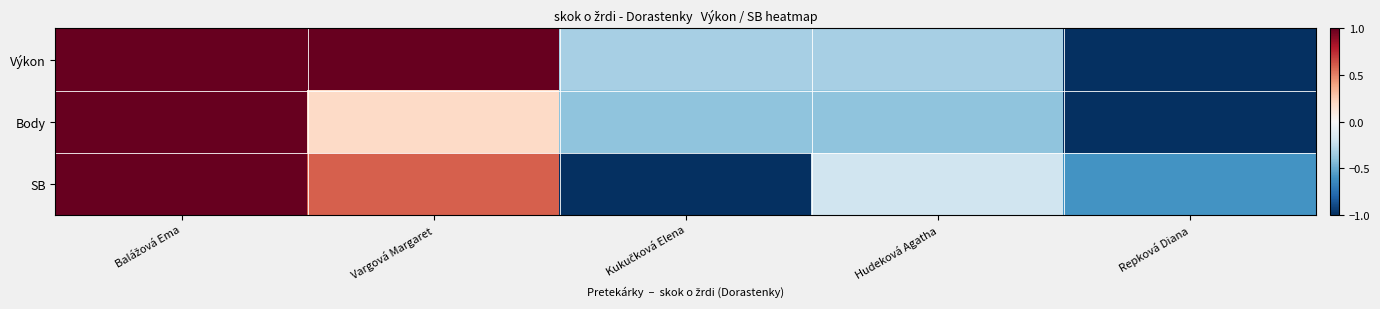

Reading left to right, transcribe all the data shown in this chart.

Výkon: Balážová Ema=1.0	Vargová Margaret=1.0	Kukučková Elena=-0.3	Hudeková Agatha=-0.3	Repková Diana=-1.0
Body: Balážová Ema=1.0	Vargová Margaret=0.2	Kukučková Elena=-0.4	Hudeková Agatha=-0.4	Repková Diana=-1.0
SB: Balážová Ema=1.0	Vargová Margaret=0.6	Kukučková Elena=-1.0	Hudeková Agatha=-0.2	Repková Diana=-0.6